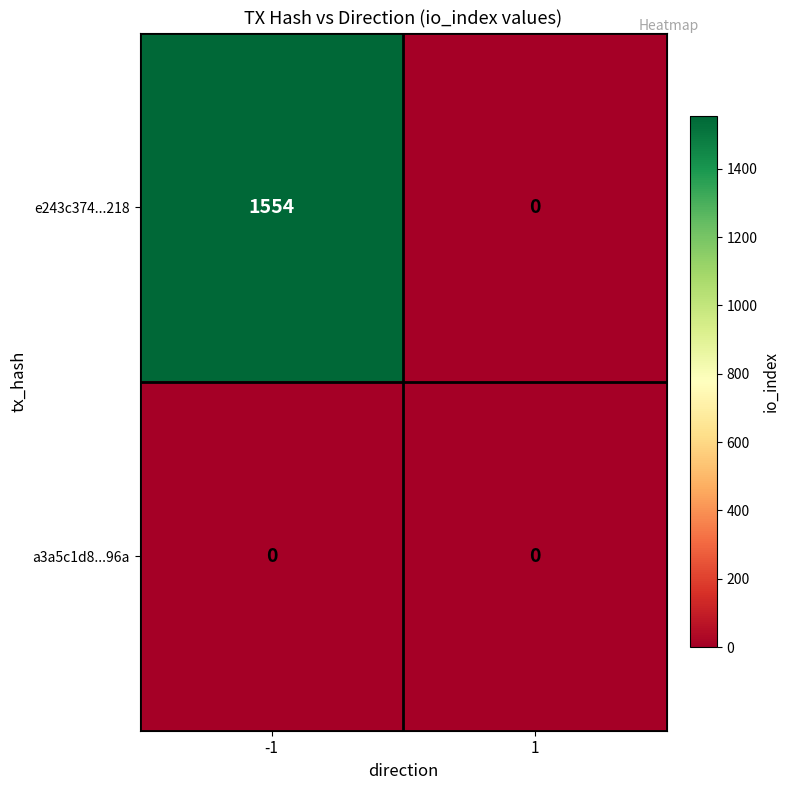

What is the sum of all e243c374...218 values?

1554